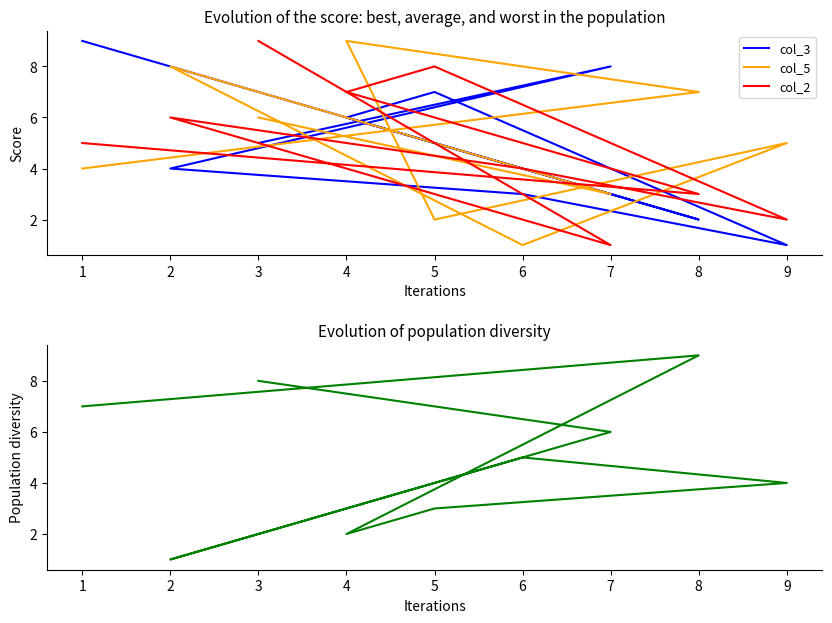

Reading left to right, what are all the values shown in this chart?

col_3: 9	2	6	7	1	3	4	8	5
col_5: 4	7	9	2	5	1	8	3	6
col_2: 5	3	7	8	2	4	6	1	9
col_9: 7	9	2	3	4	5	1	6	8